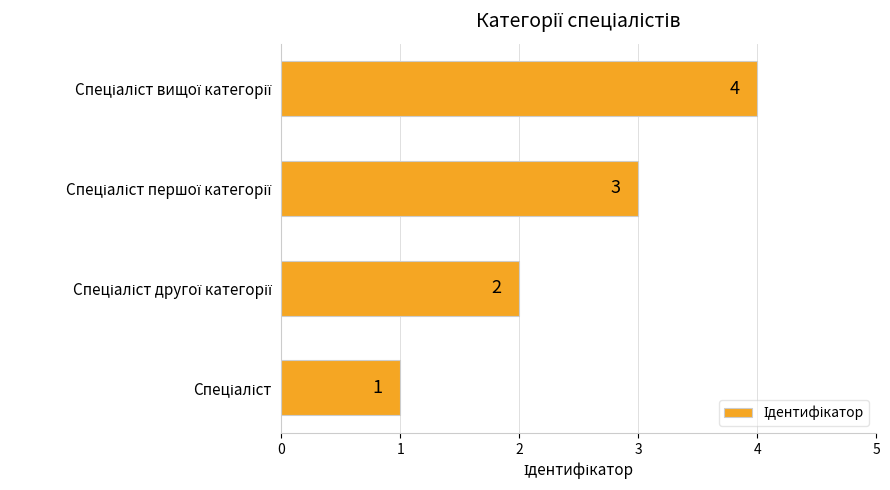

What is the difference between the second highest and minimum values?

2